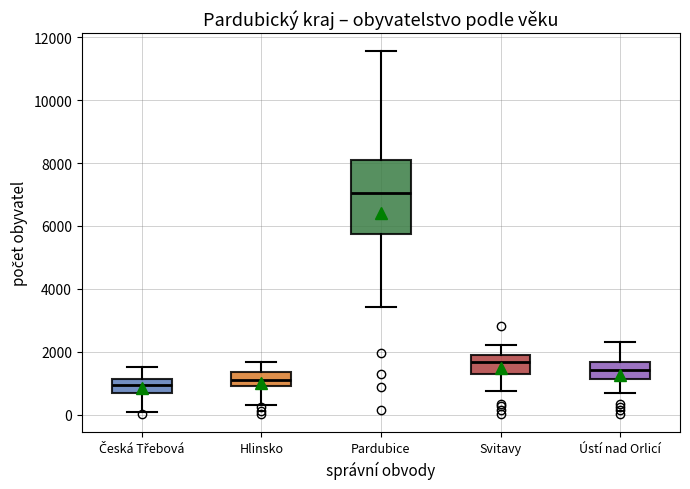

Reading left to right, read every box against the y-axis: the position of its median line, the range the box covers, and the ends of its whiskers. The values are not printed on the chart, so give them approximately, as read against the axis.

Česká Třebová: median 1000, box 600 to 1200, whiskers 0 to 1600
Hlinsko: median 1000 (inside the box), box 1000 to 1400, whiskers 400 to 1600
Pardubice: median 7000, box 5800 to 8000, whiskers 3400 to 11600
Svitavy: median 1600, box 1200 to 1800, whiskers 800 to 2200
Ústí nad Orlicí: median 1400, box 1200 to 1600, whiskers 600 to 2400